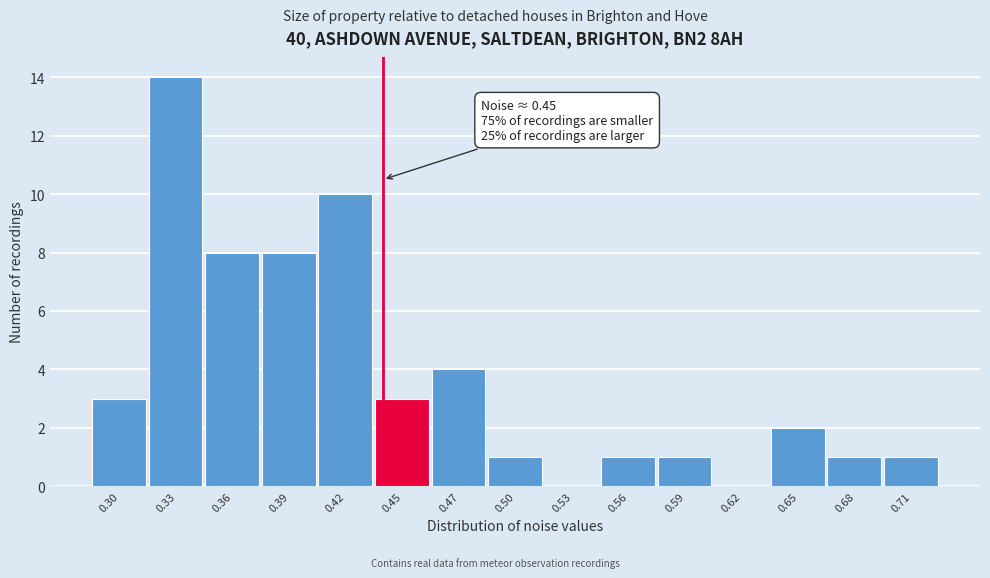

Reading left to right, what are all the values shown in this chart?

0.30=3	0.33=14	0.36=8	0.39=8	0.42=10	0.45=3	0.47=4	0.50=1	0.53=0	0.56=1	0.59=1	0.62=0	0.65=2	0.68=1	0.71=1